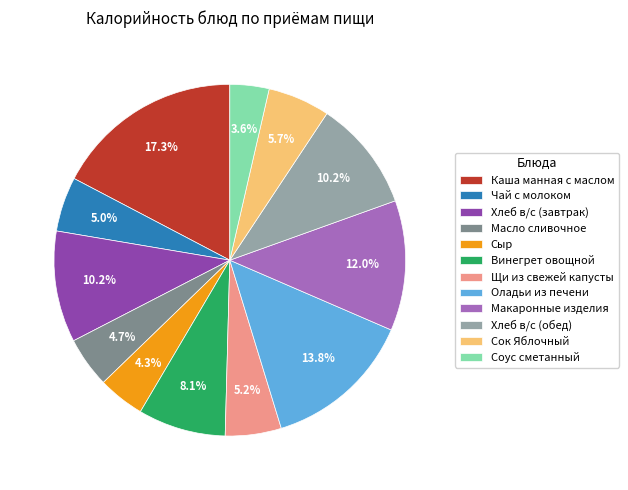

Combined, what portion of the pie is Масло сливочное and Сок Яблочный?

10.4%